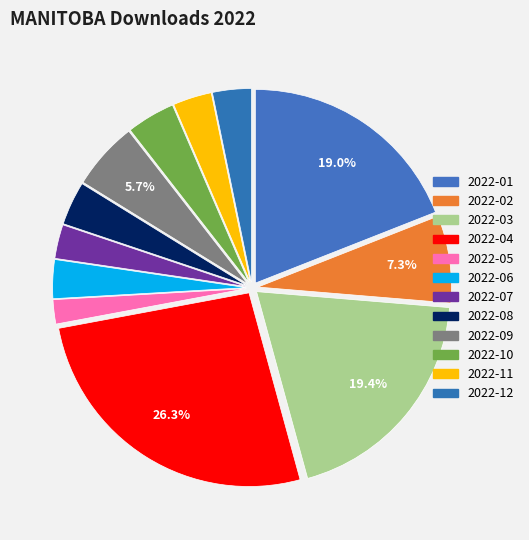

Is the sum of 2022-06 and 2022-07 greater than half?

No